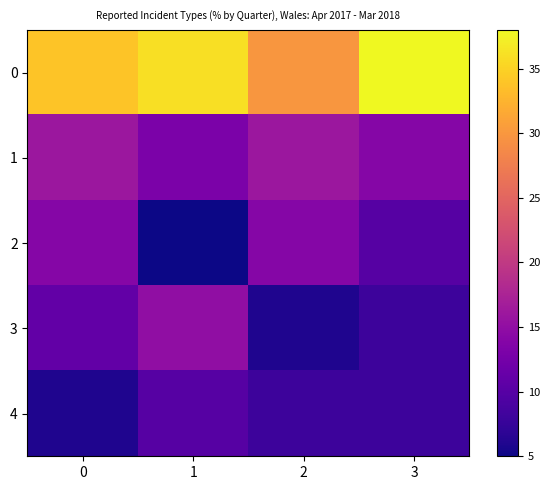

Reading left to right, extract all data points from this chart.

0: 0=34	1=36	2=30	3=38
1: 0=16	1=13	2=16	3=14
2: 0=14	1=5	2=14	3=10
3: 0=11	1=15	2=6	3=8
4: 0=6	1=10	2=8	3=8